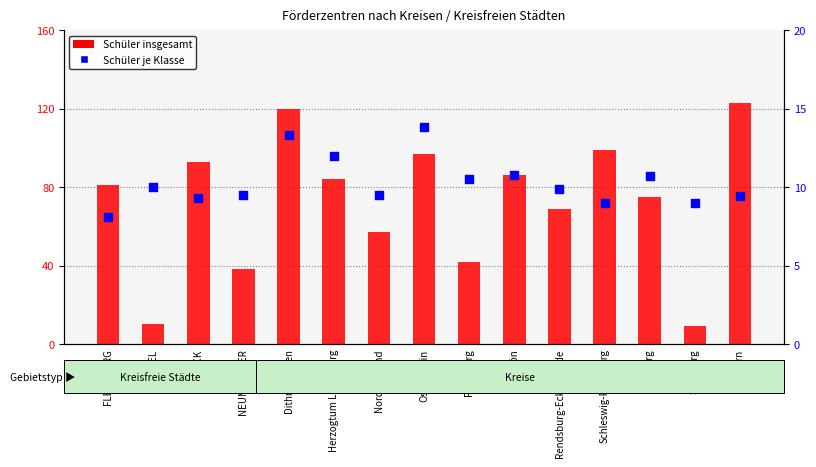

At which category is the sum across all series the highest?

Dithmarschen